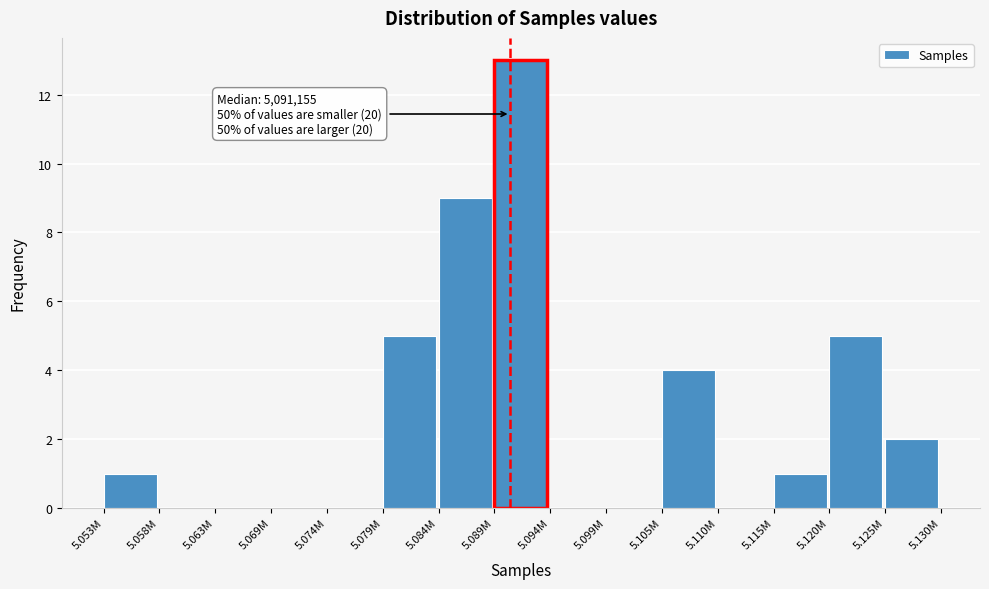

Reading right to left, extract all data points from this chart.

5.125M=2	5.120M=5	5.115M=1	5.110M=0	5.105M=4	5.099M=0	5.094M=0	5.089M=13	5.084M=9	5.079M=5	5.074M=0	5.069M=0	5.063M=0	5.058M=0	5.053M=1